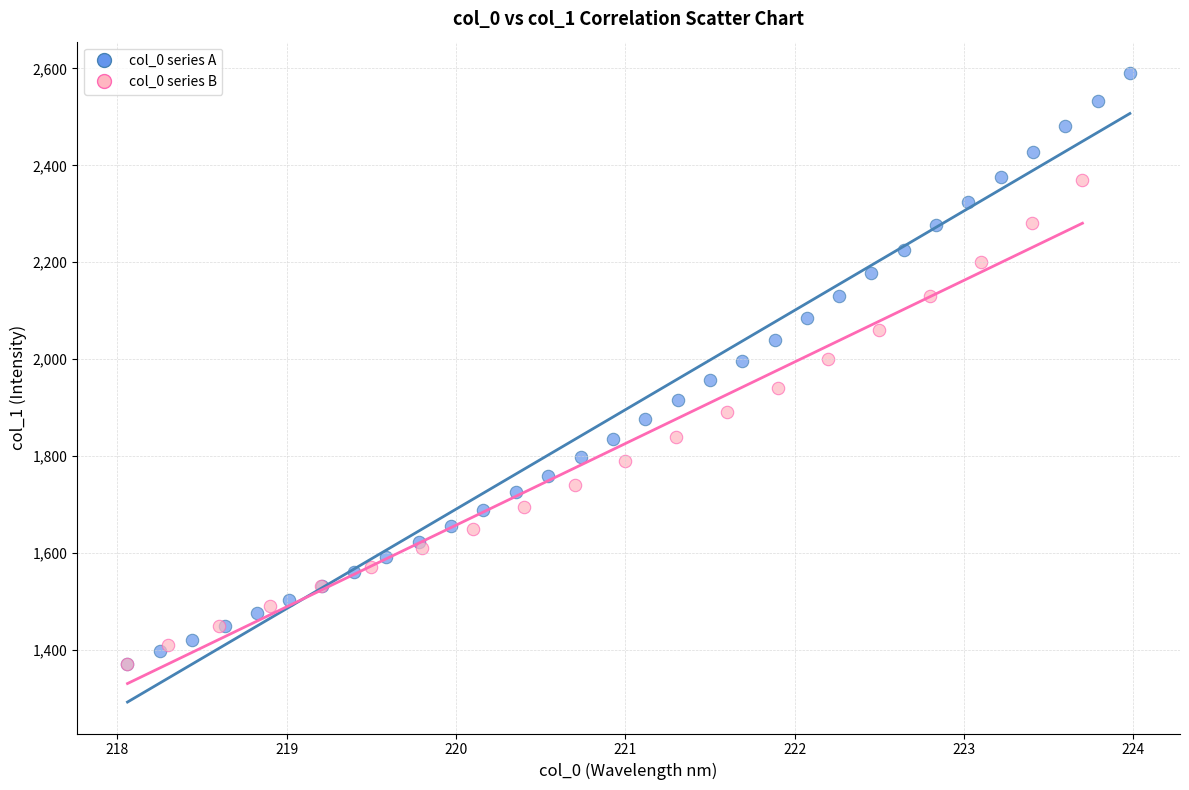

Which series reaches the maximum Y coordinate?

col_0 series A